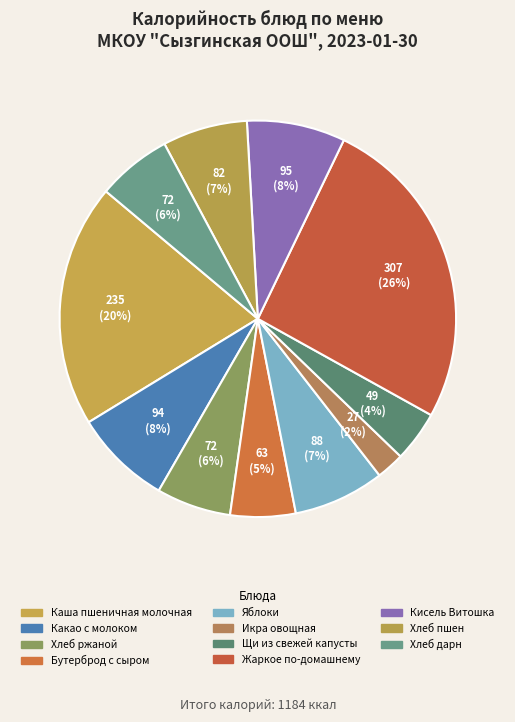

What is the ratio of the value at Икра овощная to the value at Бутерброд с сыром?

0.4